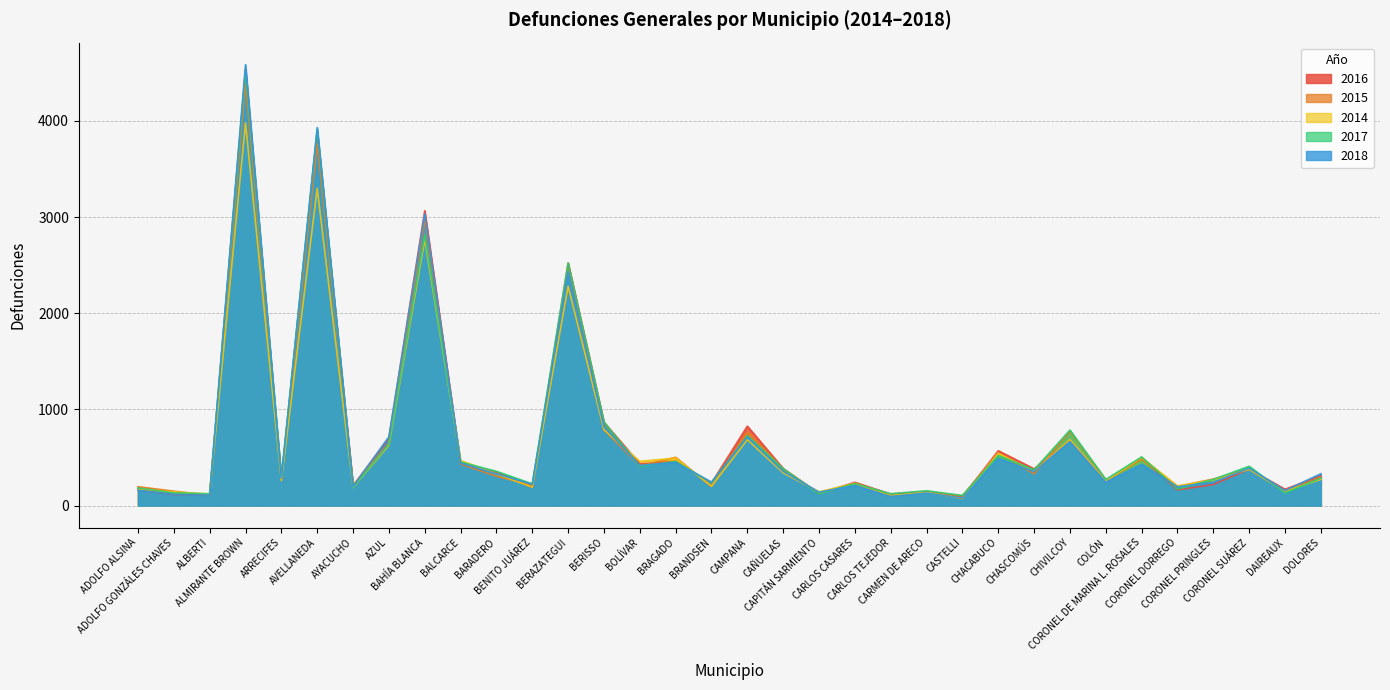

The 2014 series shows 2281 at BERAZATEGUI. True or false?

True